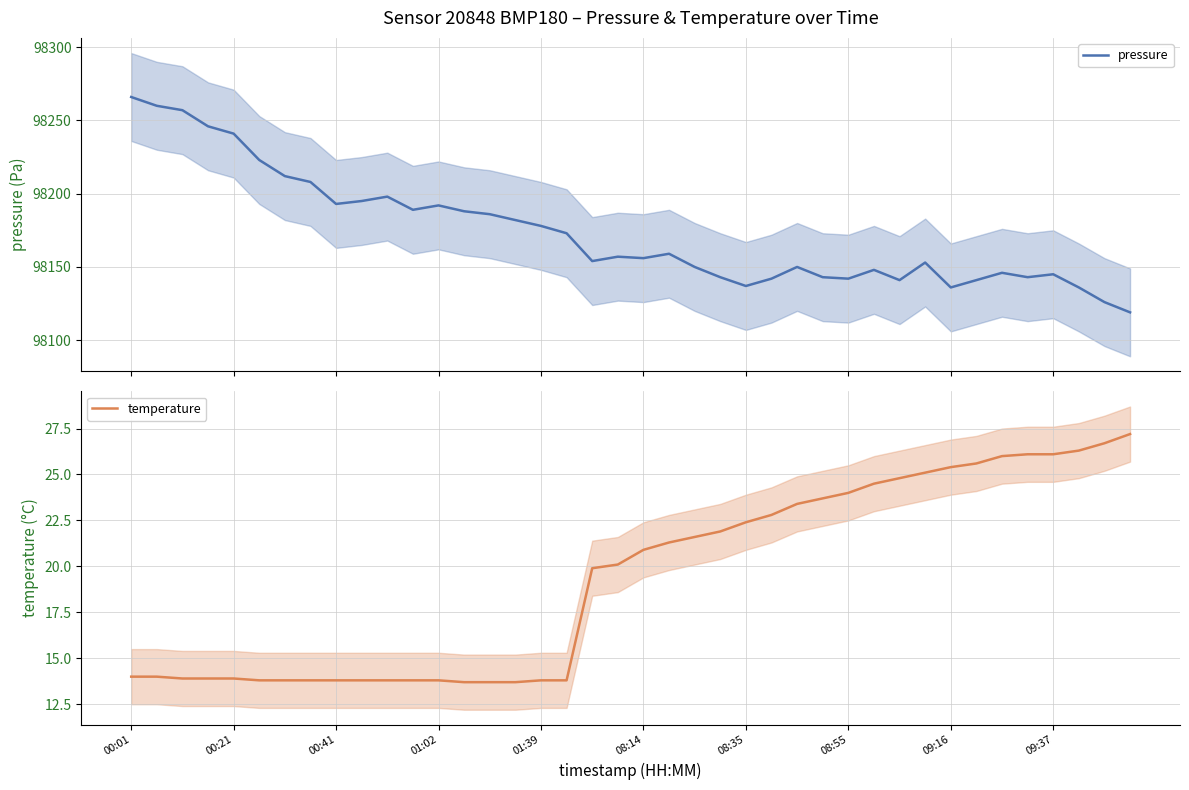

What is the sum of all pressure values?

3926954